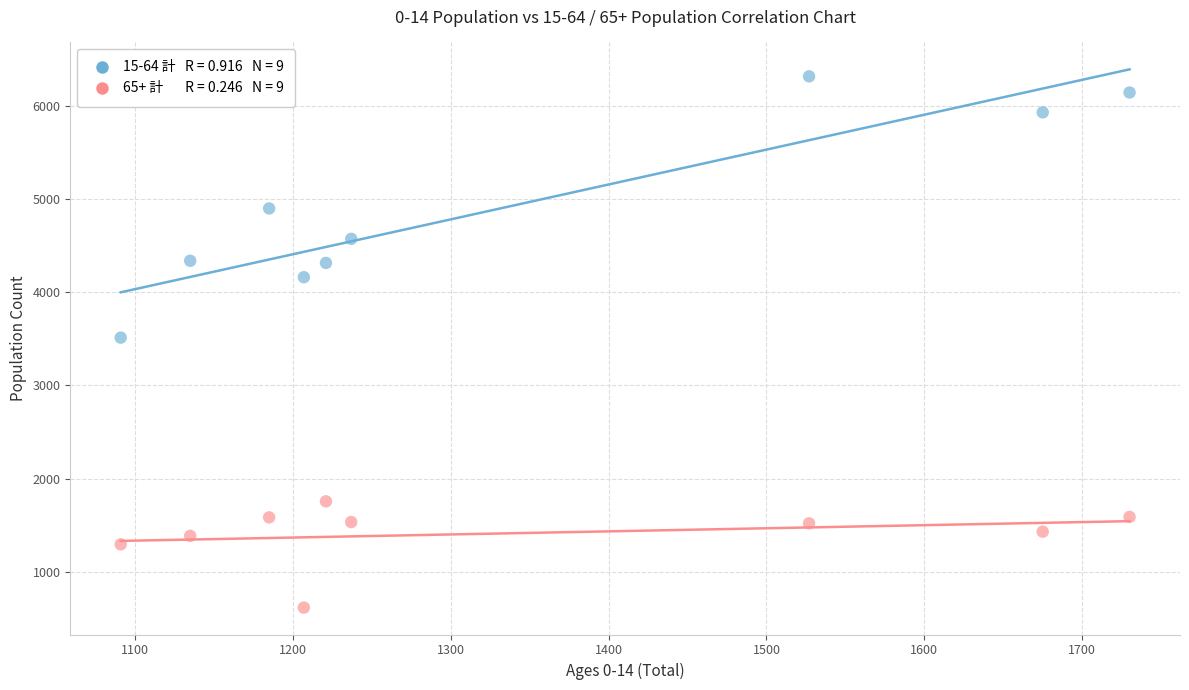

Across all data points, what is the range of X values (max minus min)?

639